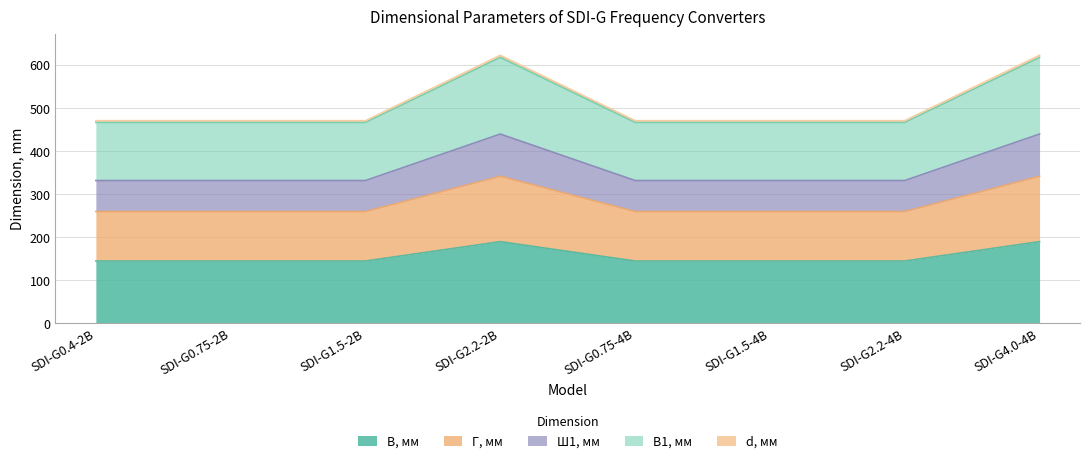

The d, мм series shows 744 at SDI-G1.5-2B. True or false?

False